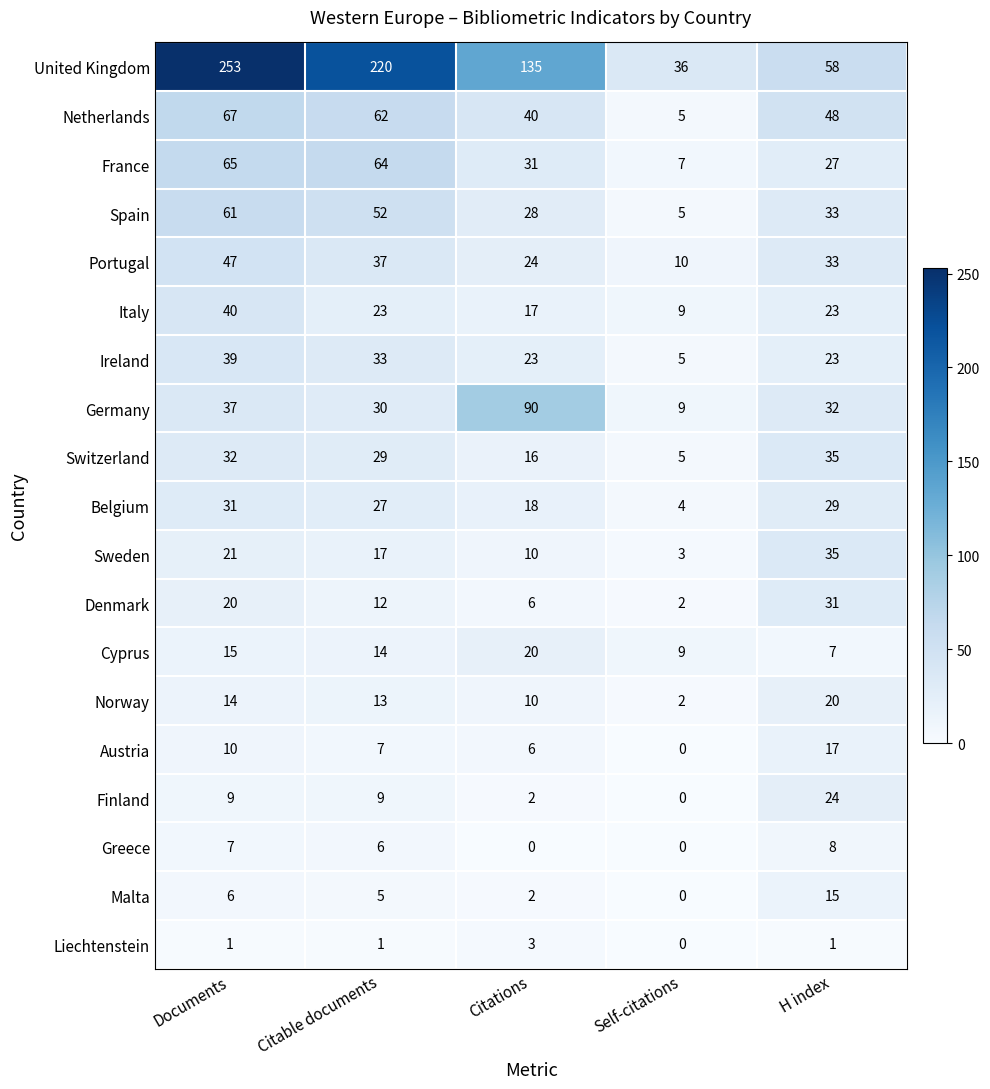

Which series has the largest total across all categories?

United Kingdom